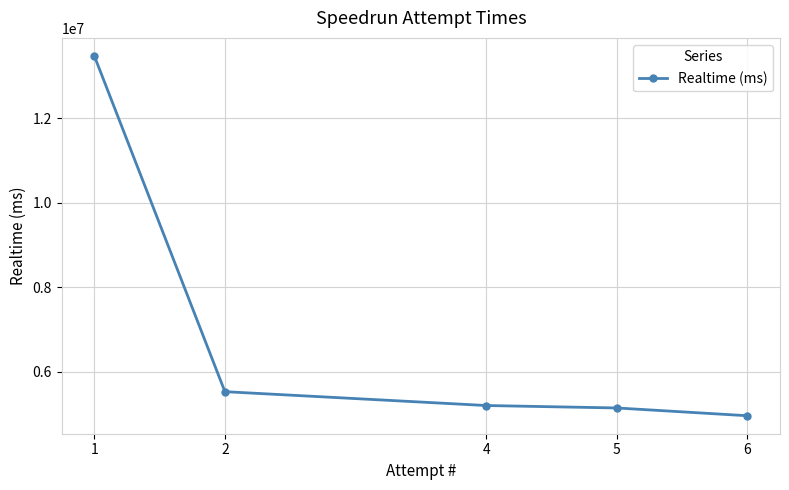

Reading left to right, list all the values displayed in this chart.

13469592	5527312	5199754	5141909	4958240